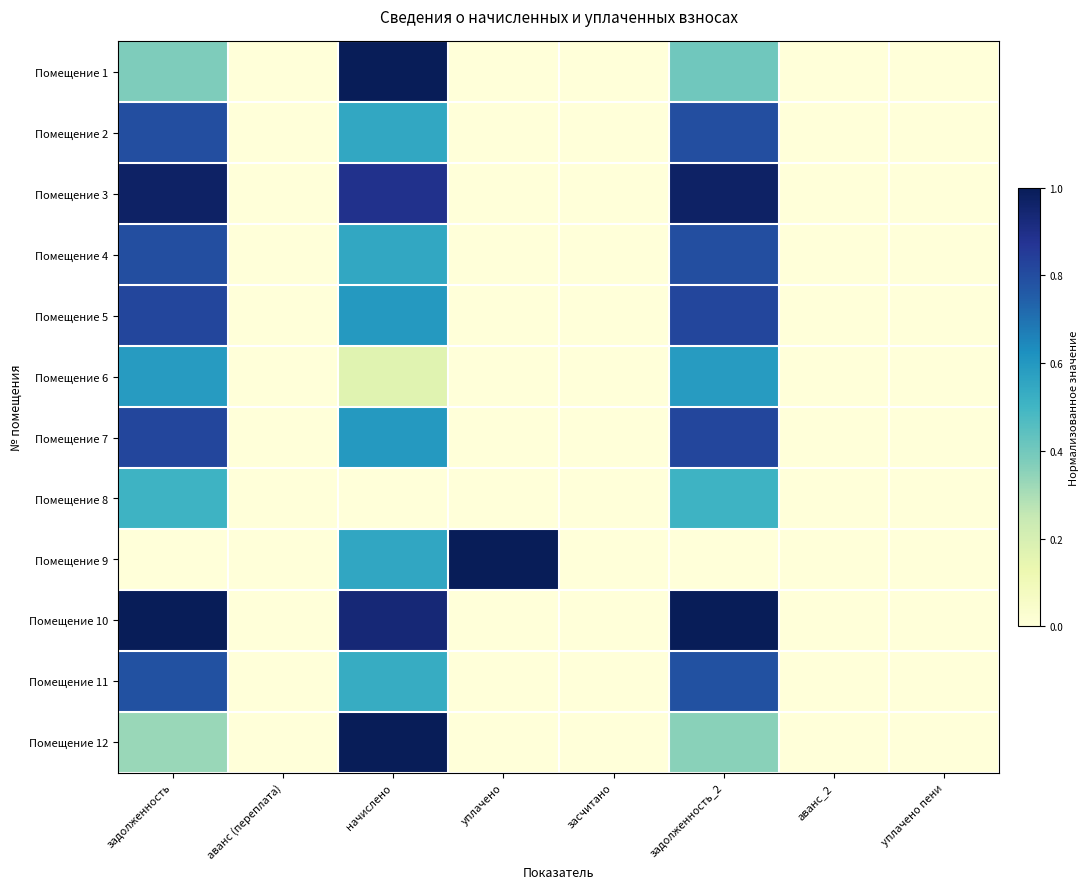

What is the greatest value displayed?

1.0